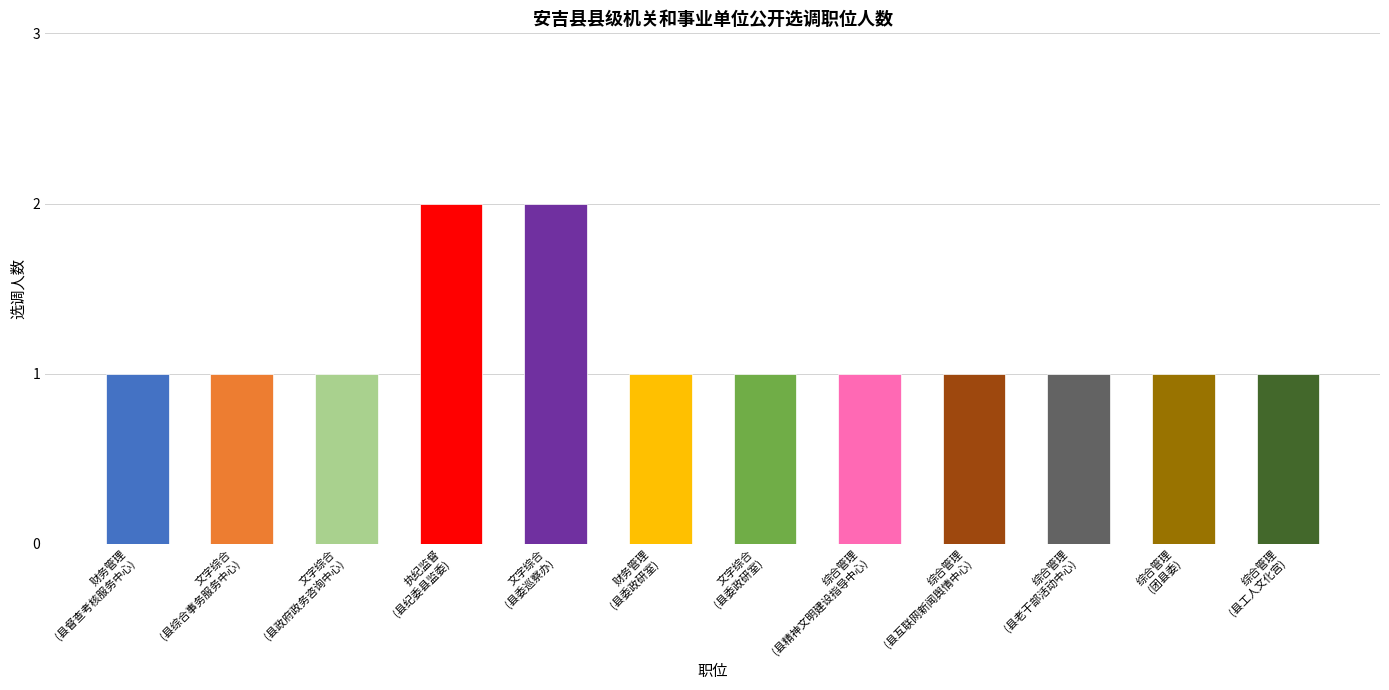

Count the values in the range 1 to 2.

12